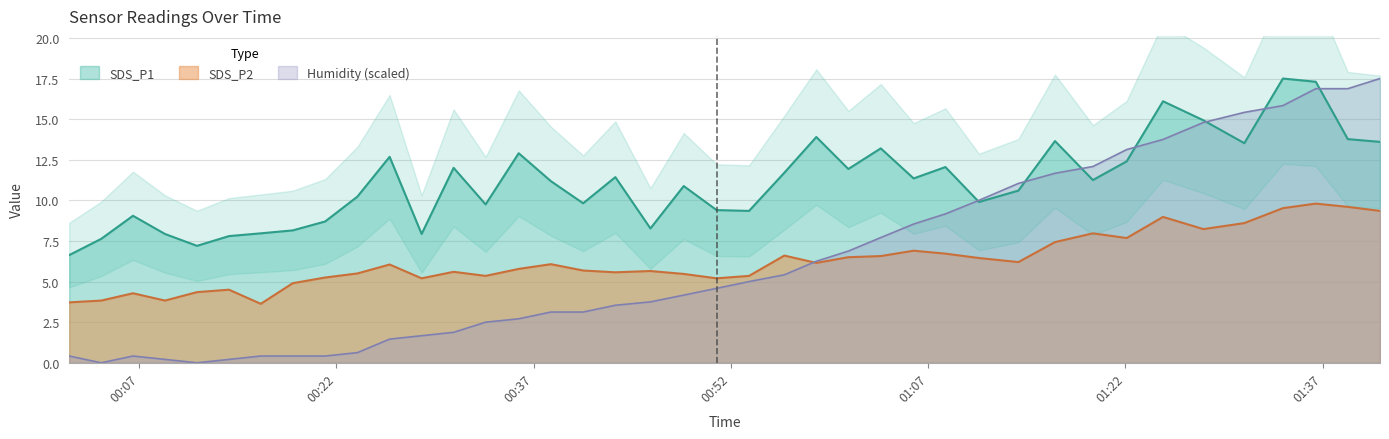

What is the label of the 26th point from the left?

2023/07/05 01:03:24